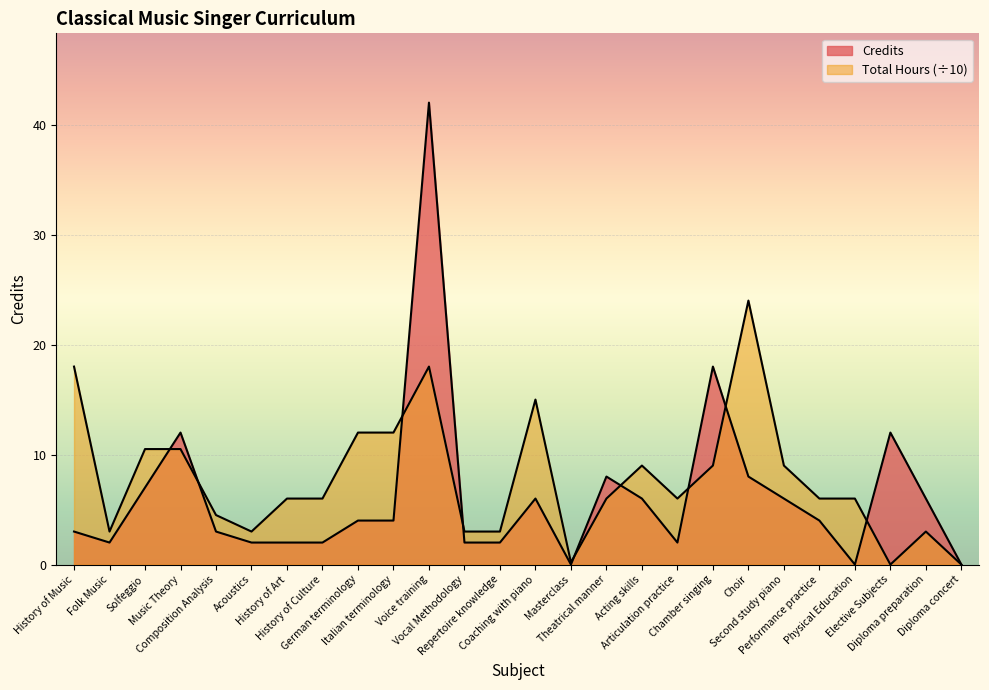

Does the chart display data point markers on the line(s)?

No